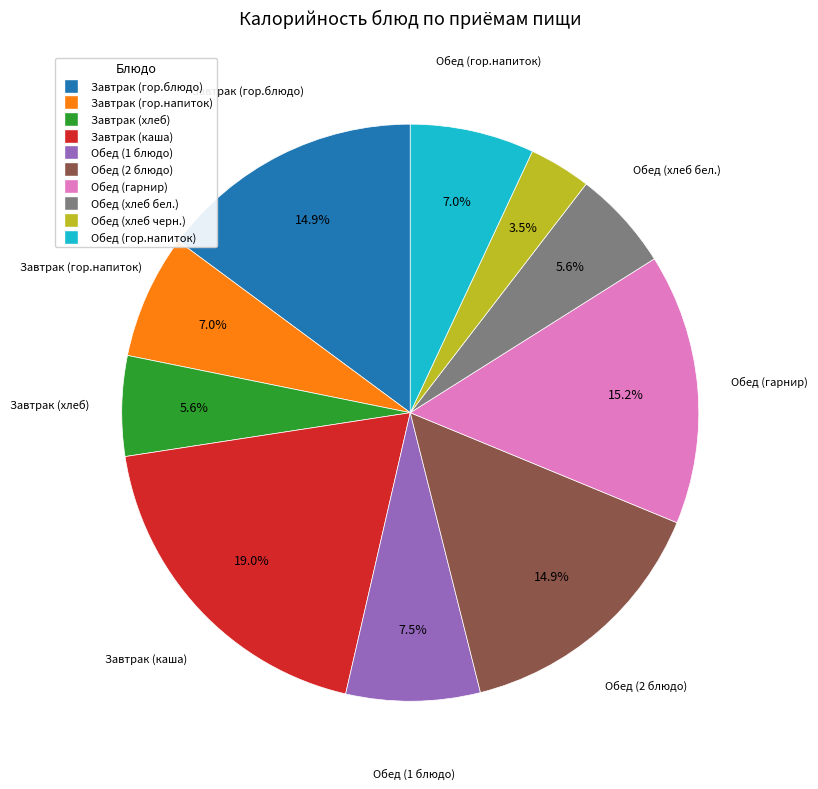

What percentage is NOT represented by Обед (2 блюдо)?

85.1%